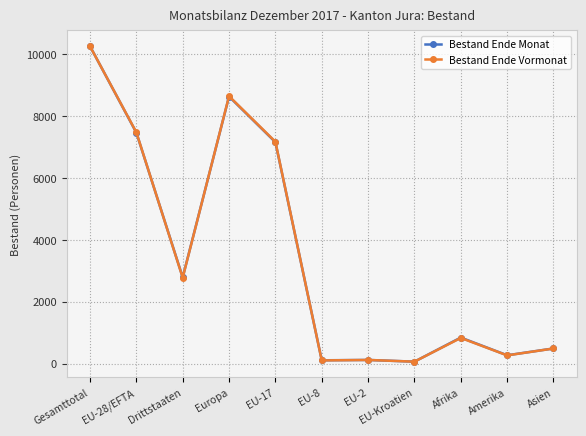

Which series changed the most between Gesamttotal and EU-28/EFTA?

Bestand Ende Monat